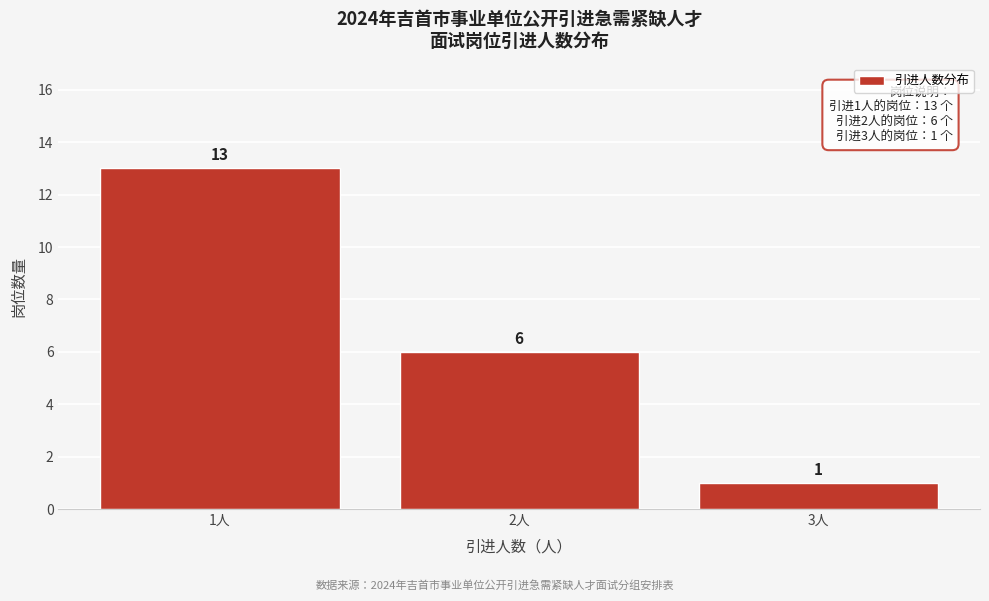

Reading right to left, extract all data points from this chart.

1	6	13